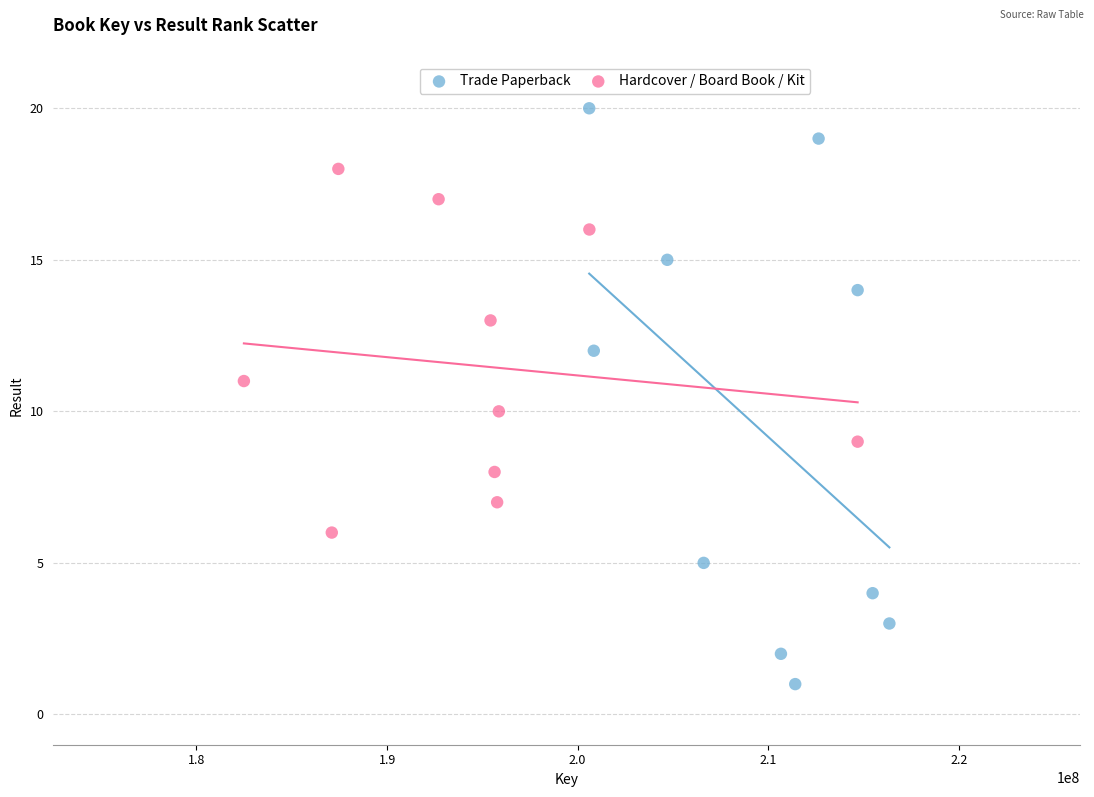

Which series has the largest Y range (max minus min)?

Trade Paperback